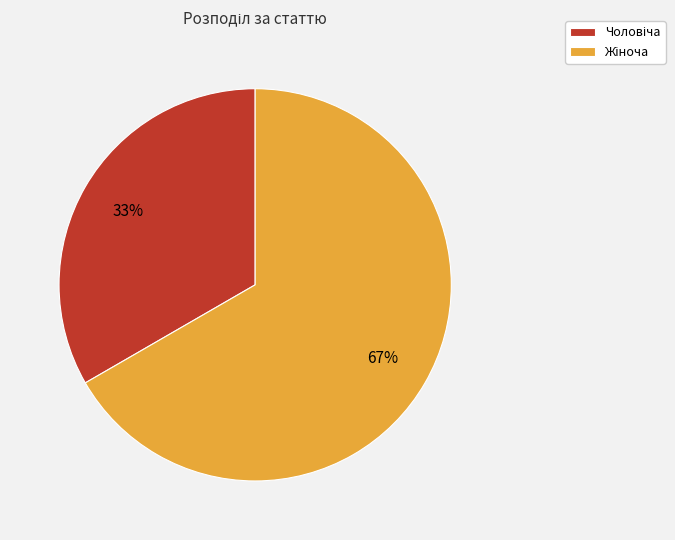

To the nearest percent, what is the average slice percentage?

50%